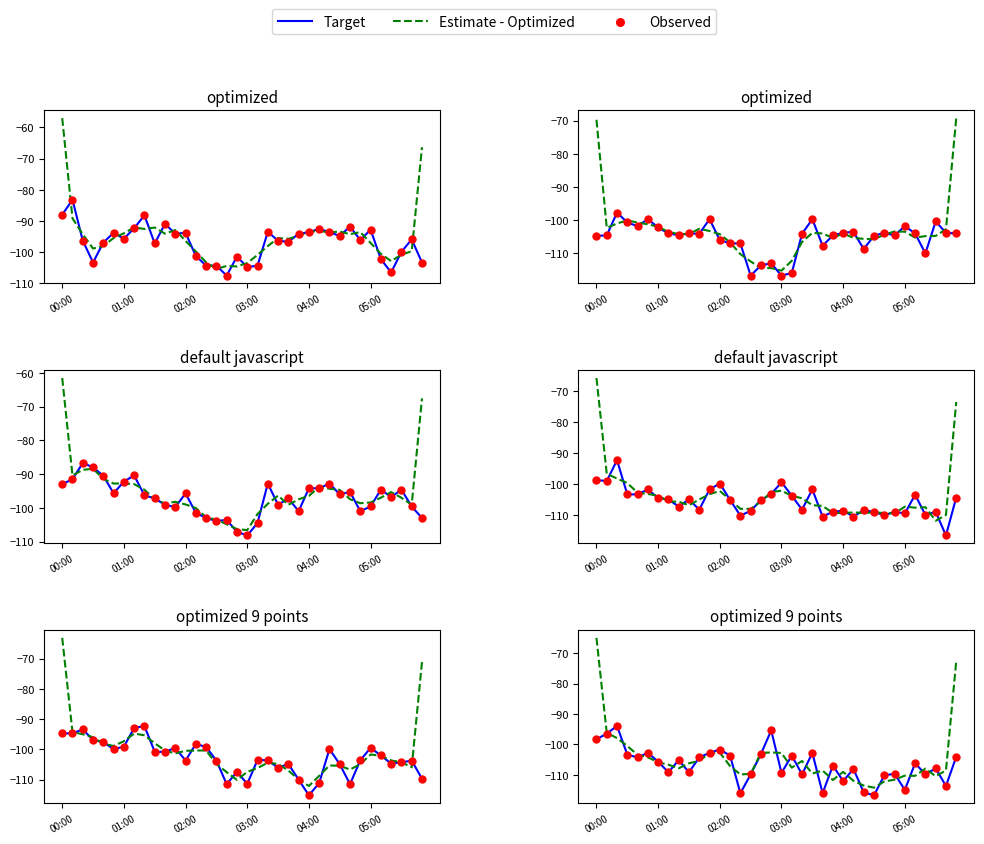

Is the value of Observed at 35 greater than the value of Estimate - Optimized at 21?

Yes